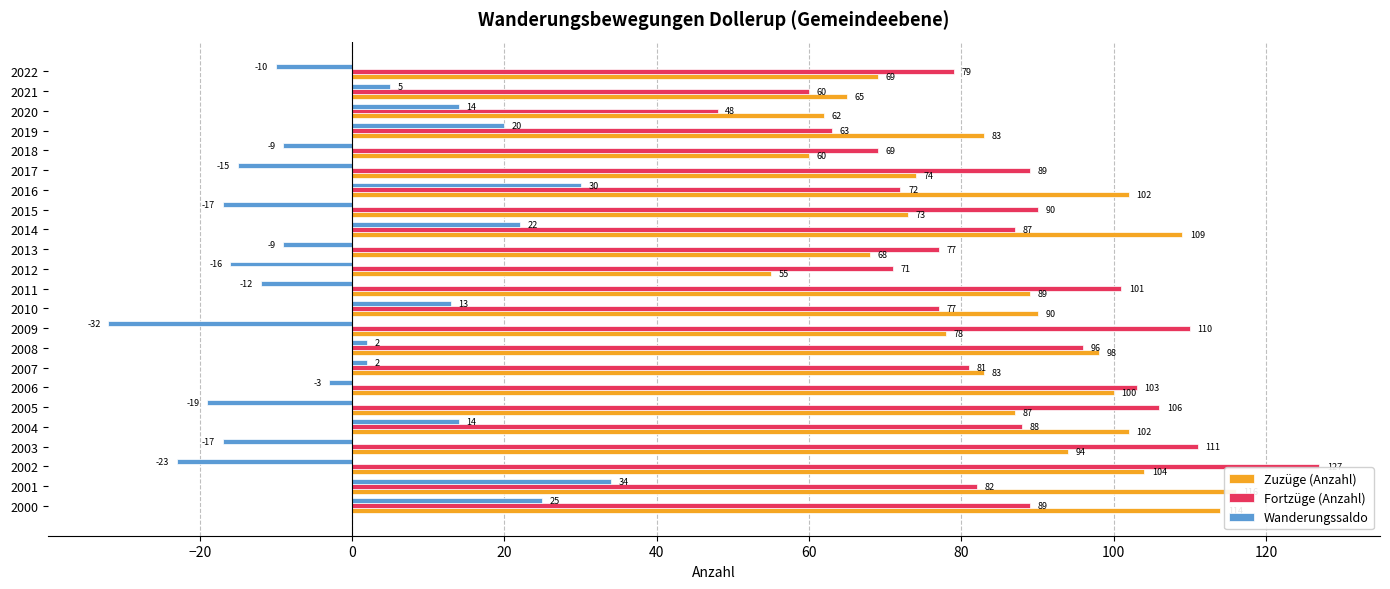

What are all the series names shown in the legend?

Zuzüge (Anzahl), Fortzüge (Anzahl), Wanderungssaldo